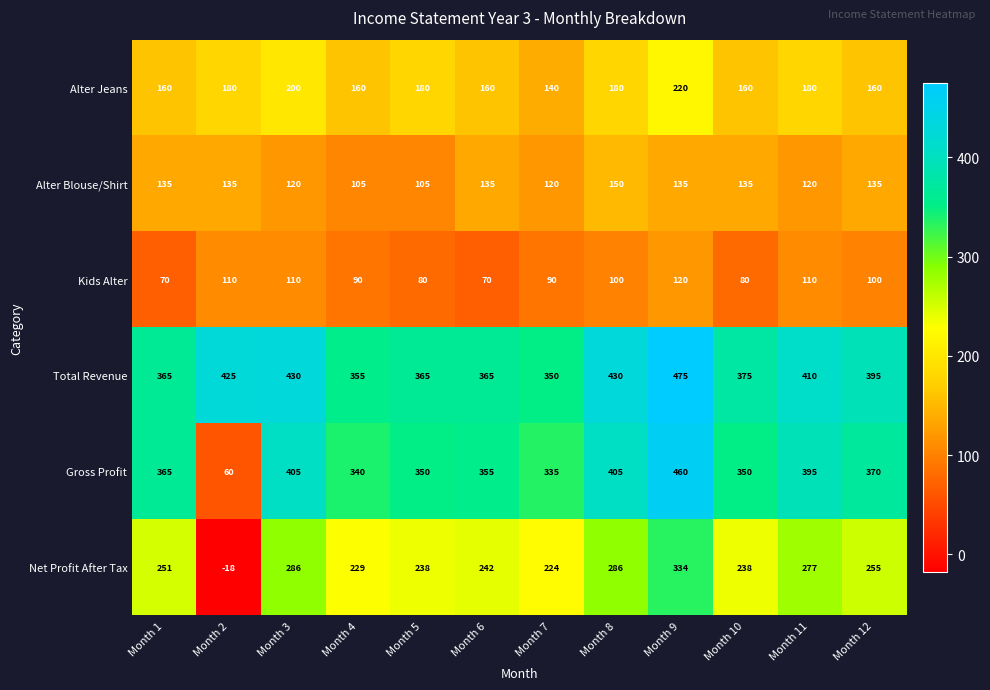

The Kids Alter series shows 110 at Month 11. True or false?

True